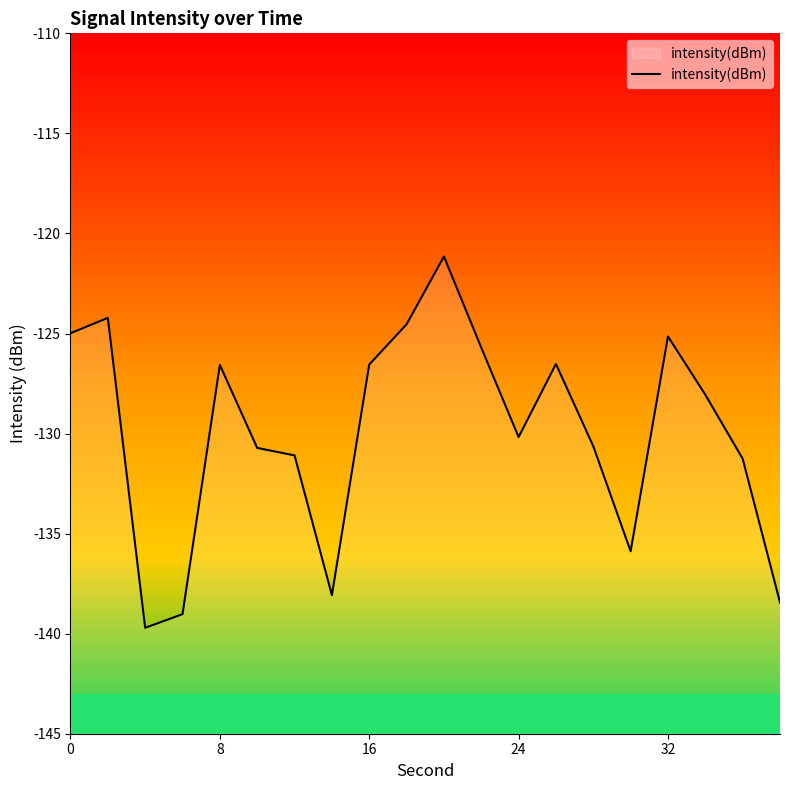

The value of intensity(dBm) at 24 is -232.5. True or false?

False